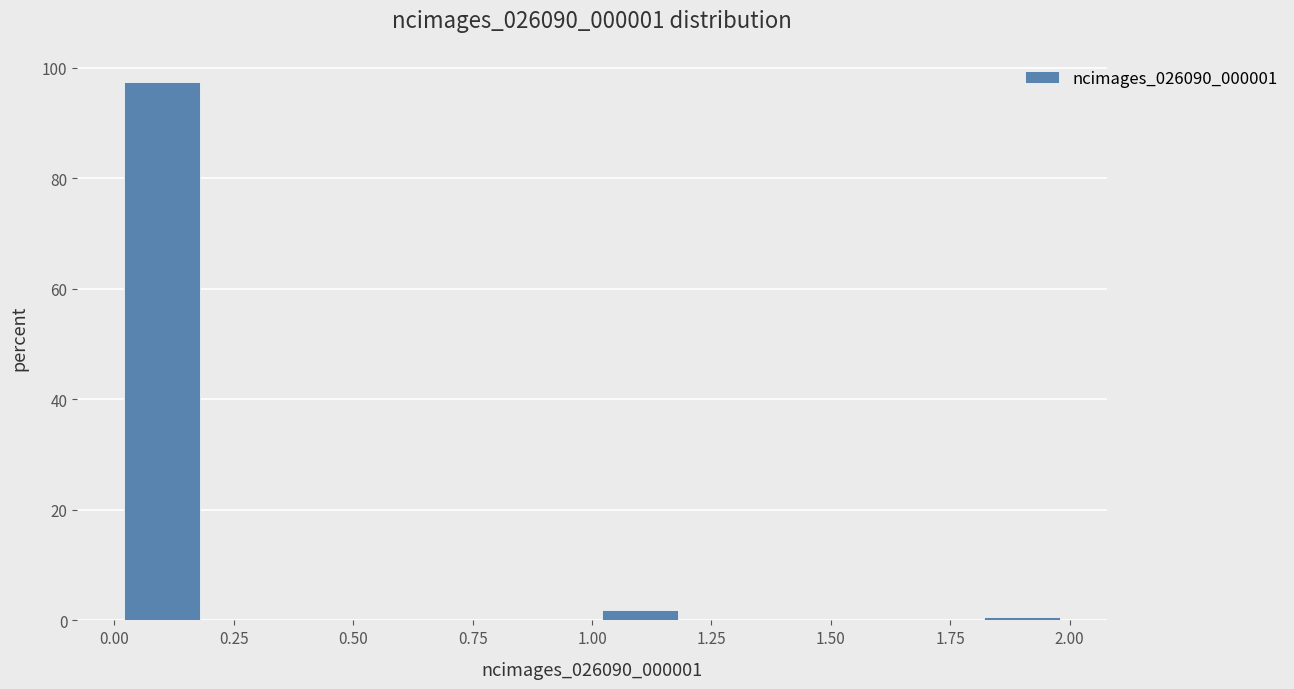

What is the height of the bar covering 0.0 to 0.2 on the x-axis? The values are not printed on the chart, so give them approximately, as read against the axis.

98